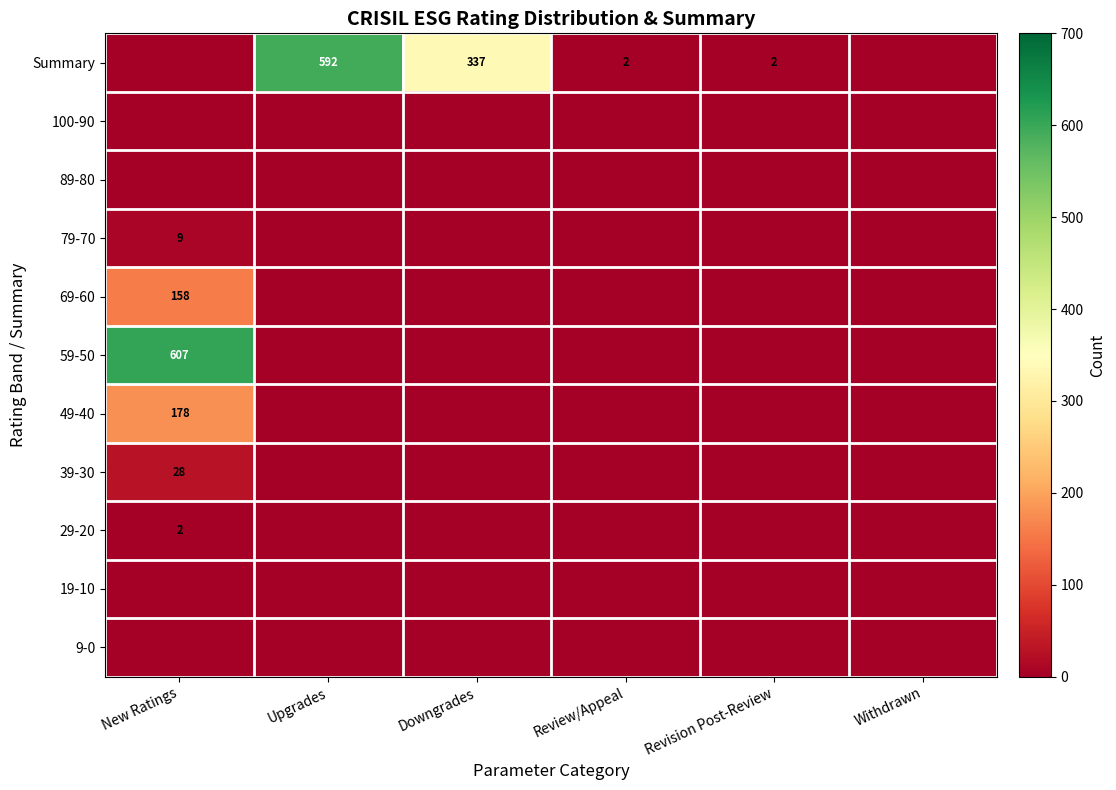

The value of Summary at Review/Appeal is 2. True or false?

True